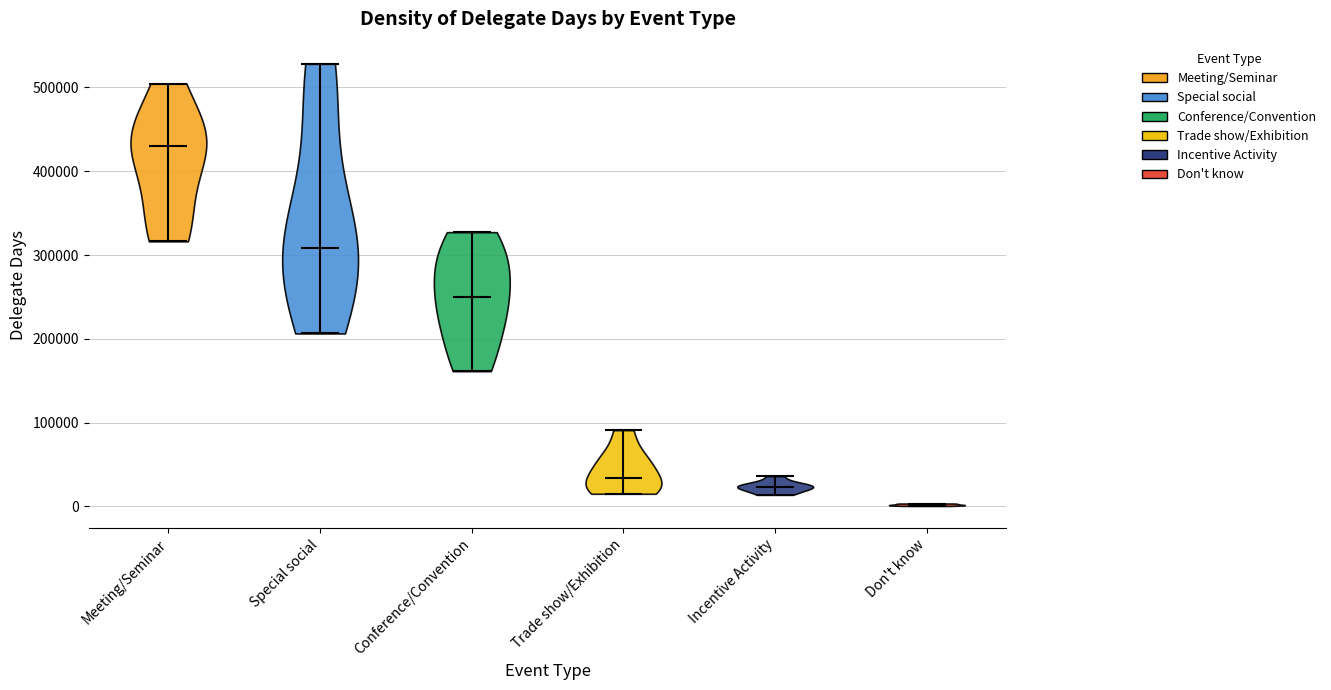

What is the lowest point the violin for Incentive Activity reaches on the y-axis? The values are not printed on the chart, so give them approximately, as read against the axis.

10000